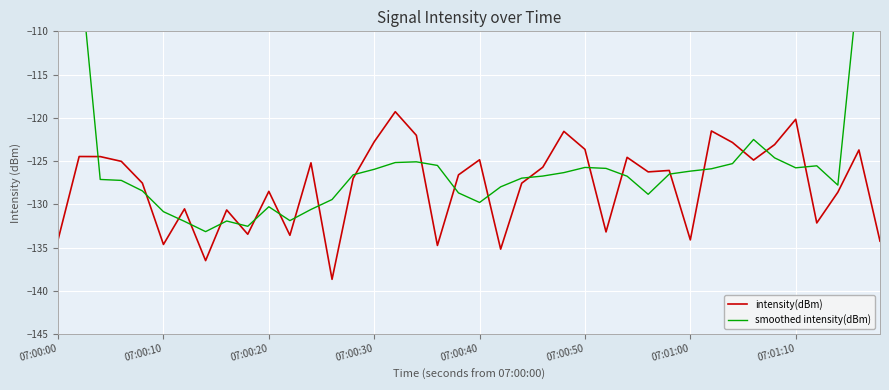

The intensity(dBm) series shows -54.5 at 07:00:30. True or false?

False